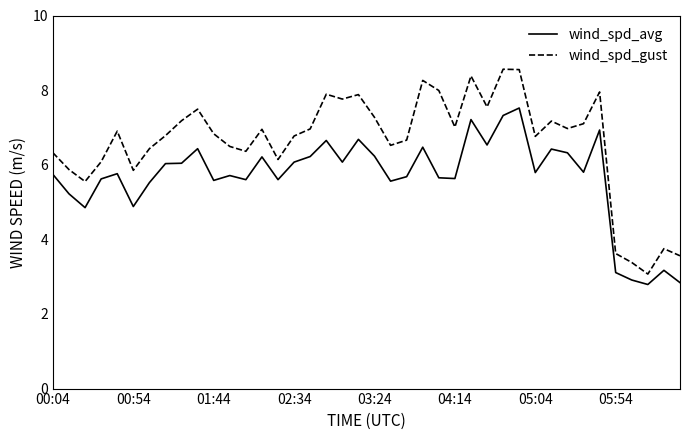

List the series in order of their peak value, highest first.

wind_spd_gust, wind_spd_avg